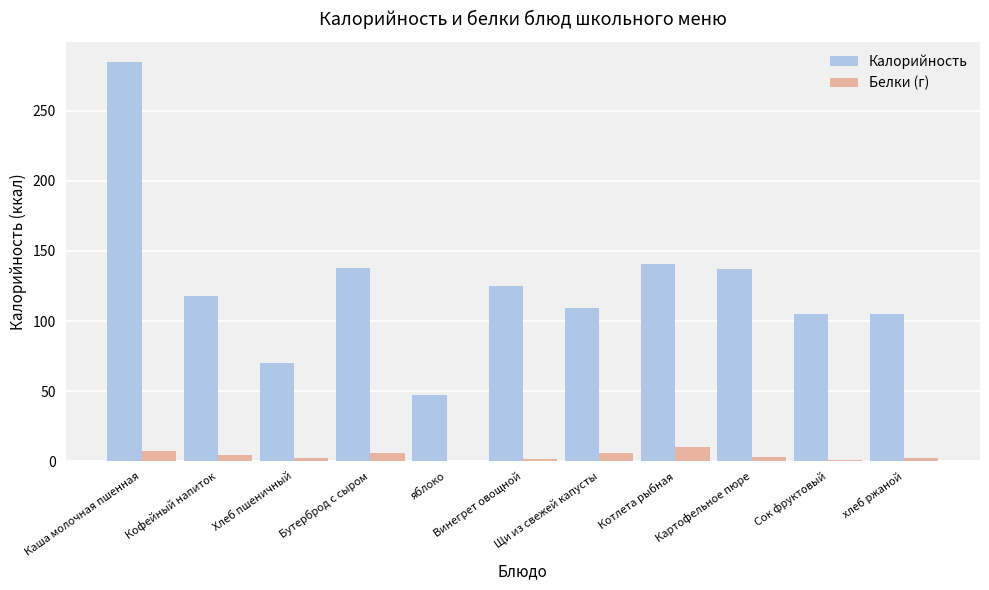

What is the greatest value displayed?

285.0